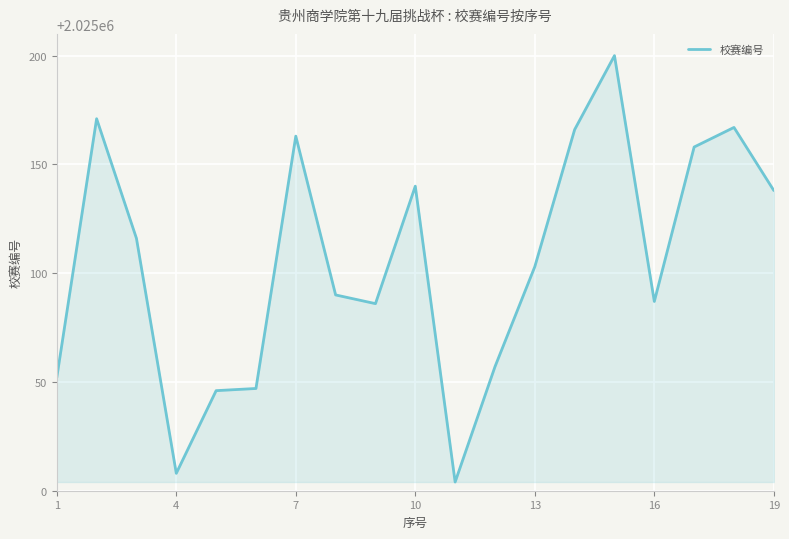

What is the smallest value displayed?

2025004